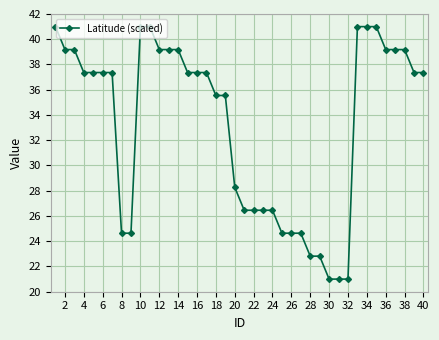

What is the difference between the second highest and second lowest values?

20.0